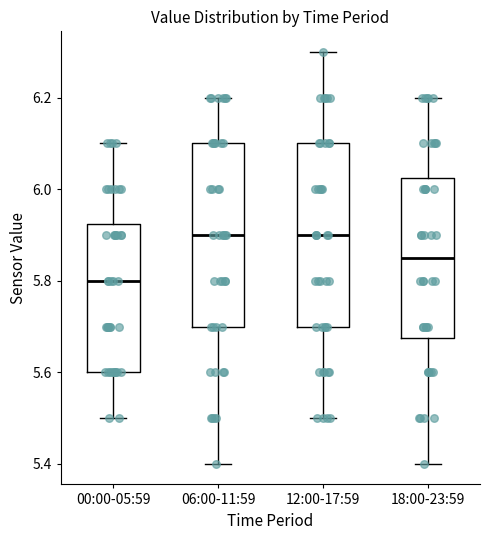

Where is the lower edge of the box for 12:00-17:59 on the y-axis? The values are not printed on the chart, so give them approximately, as read against the axis.

5.70